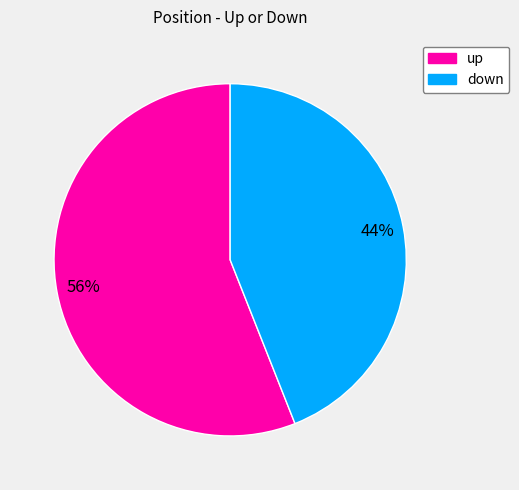

To the nearest percent, what is the difference between the largest and smallest slice percentages?

12%